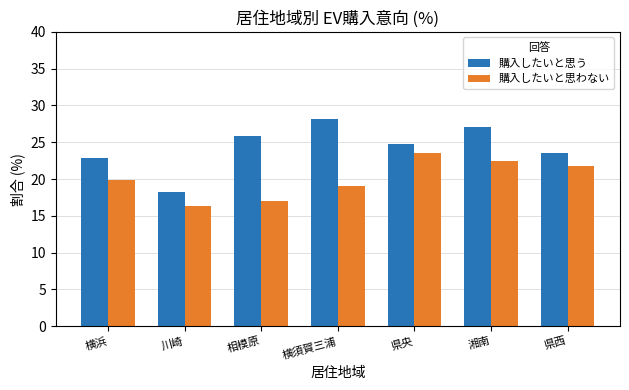

Which label corresponds to the largest value in the chart?

横須賀三浦